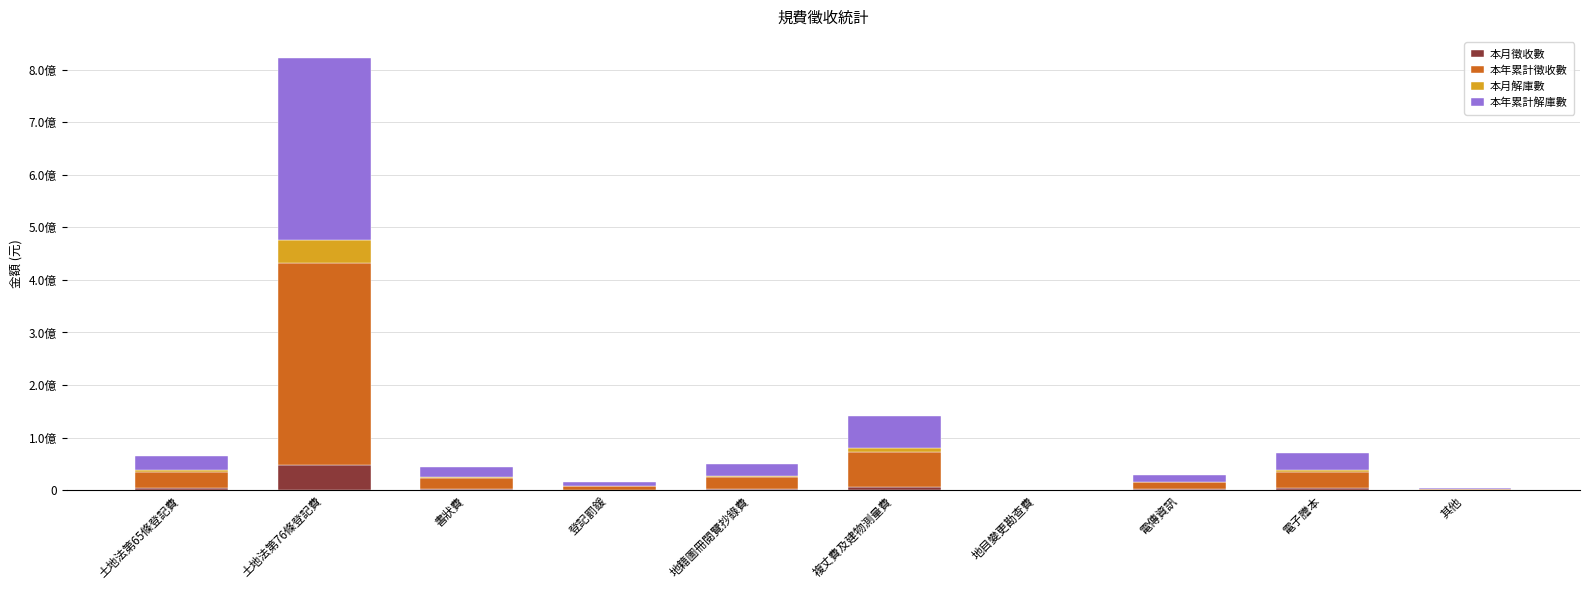

Are the bars grouped side by side (vs. stacked)?

No